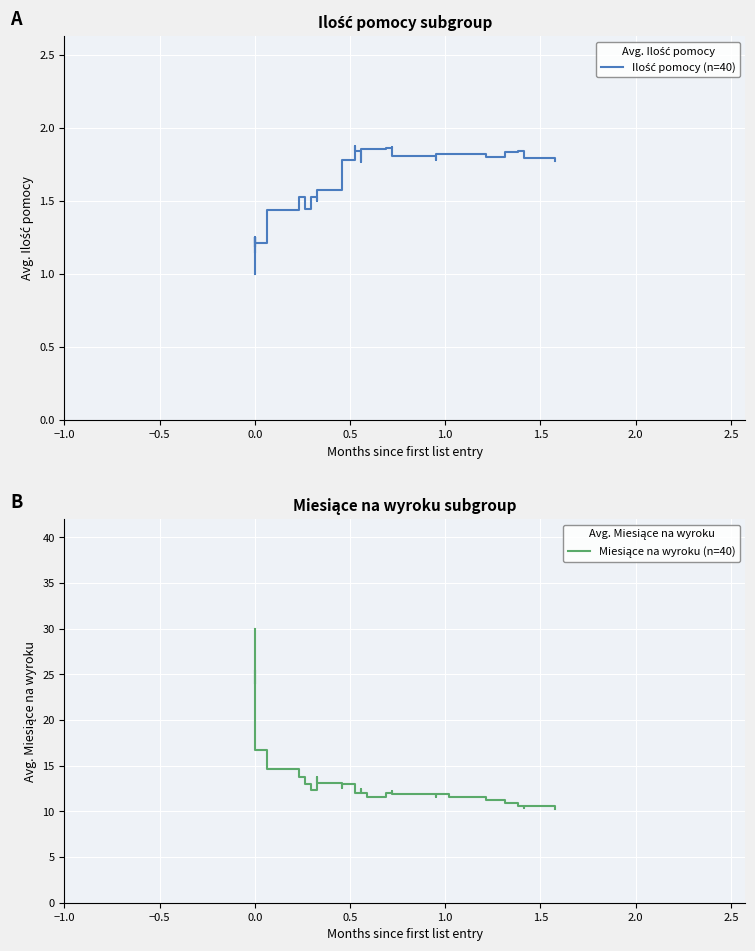

Which series has the widest spread of values?

Miesiące na wyroku (n=40)